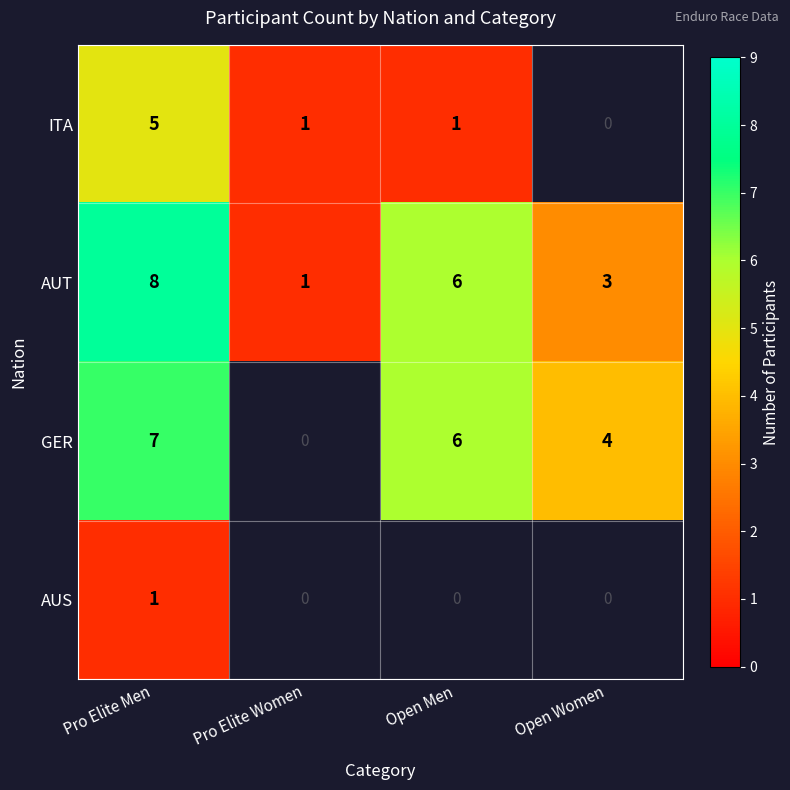

How many series are shown in this chart?

4